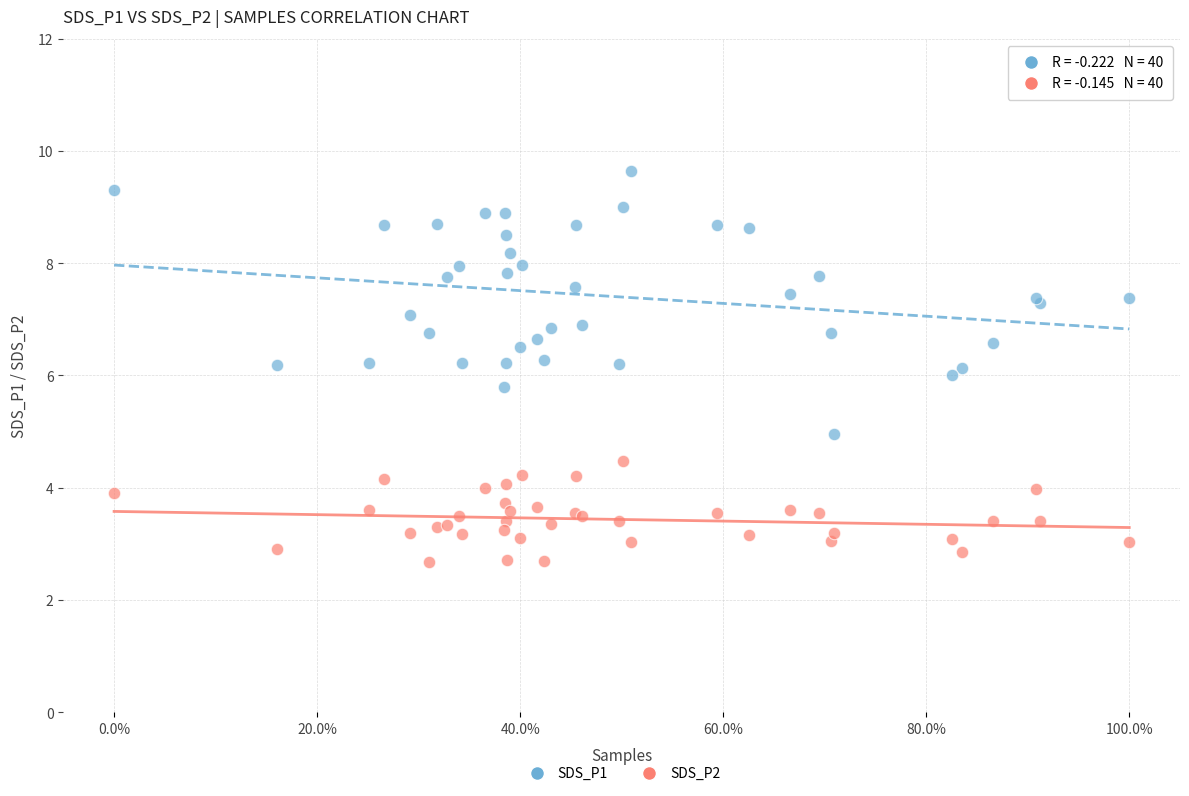

What are all the series names shown in the legend?

SDS_P1, SDS_P2